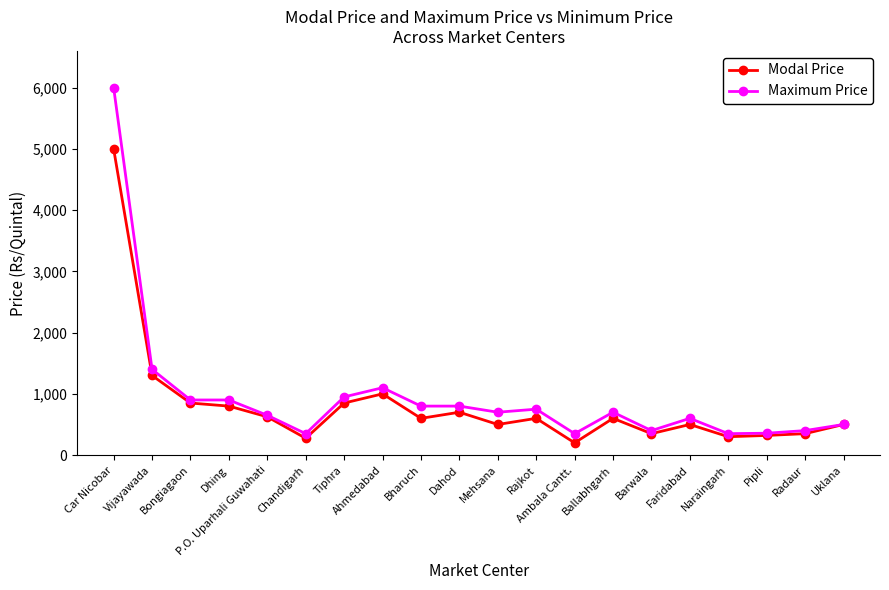

What is the average value of the Modal Price series?

811